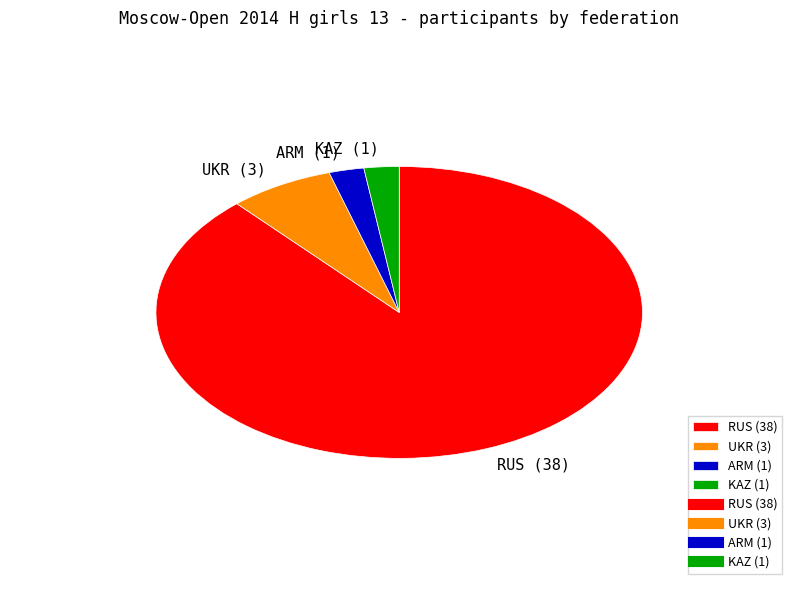

Is it true that UKR (3) is 15% of the pie?

False